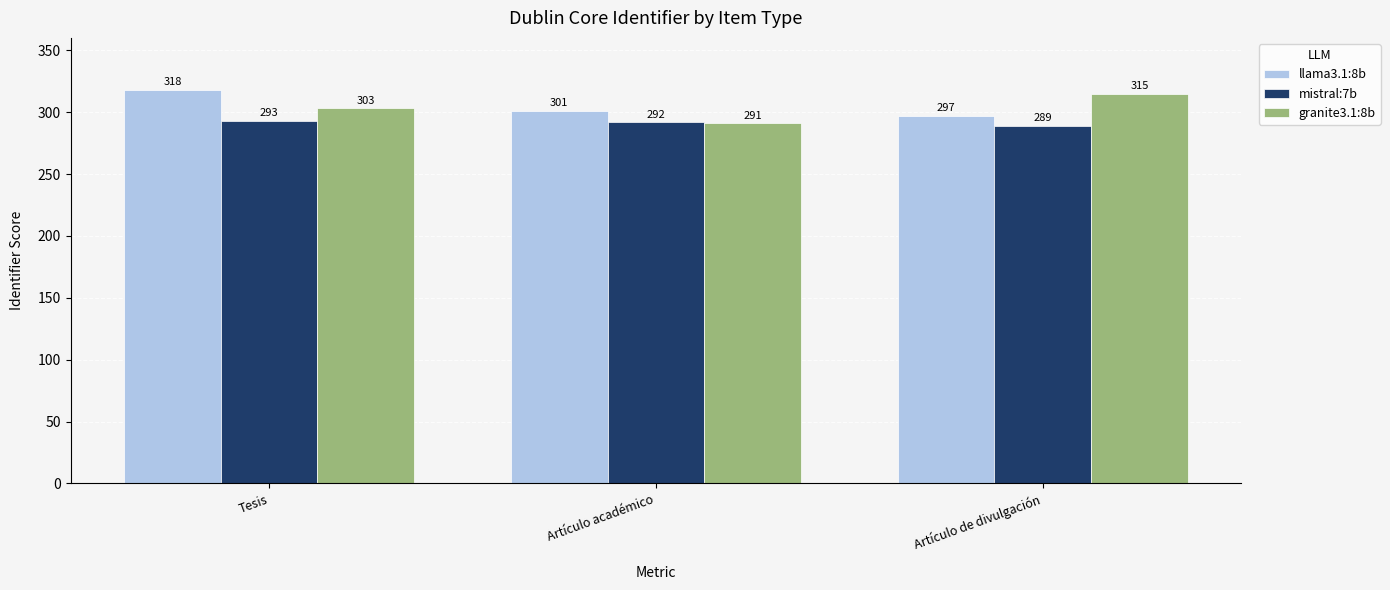

Where does the llama3.1:8b series first go above 301?

Tesis